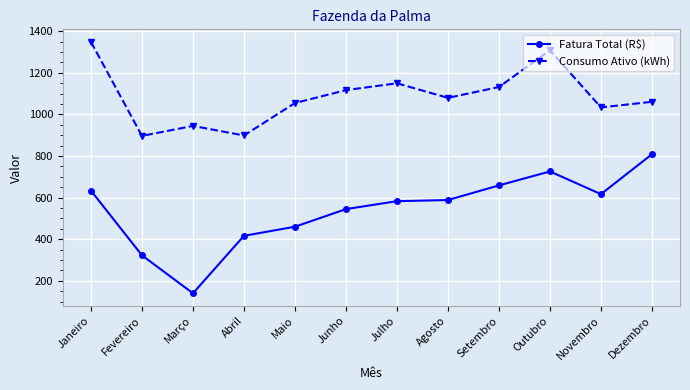

True or false: Fatura Total (R$) has a value of 95.0 at Fevereiro.

False